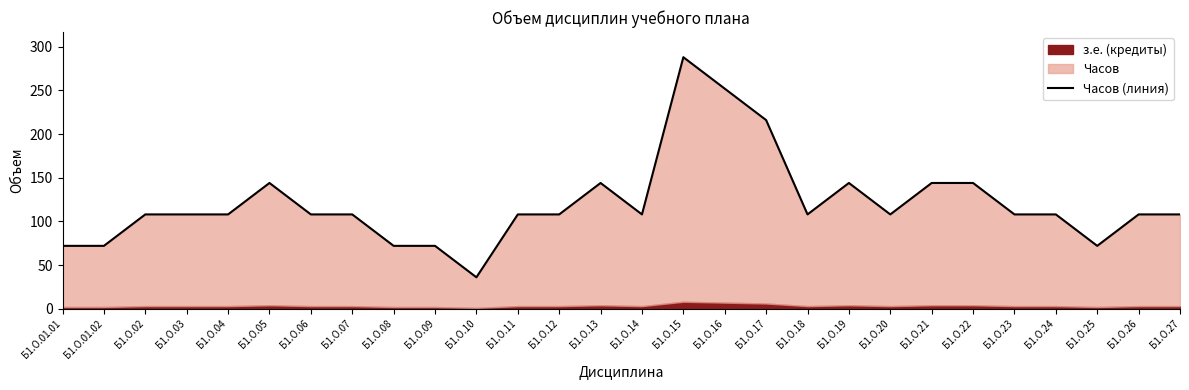

What is the value of the 15th point from the left?

108